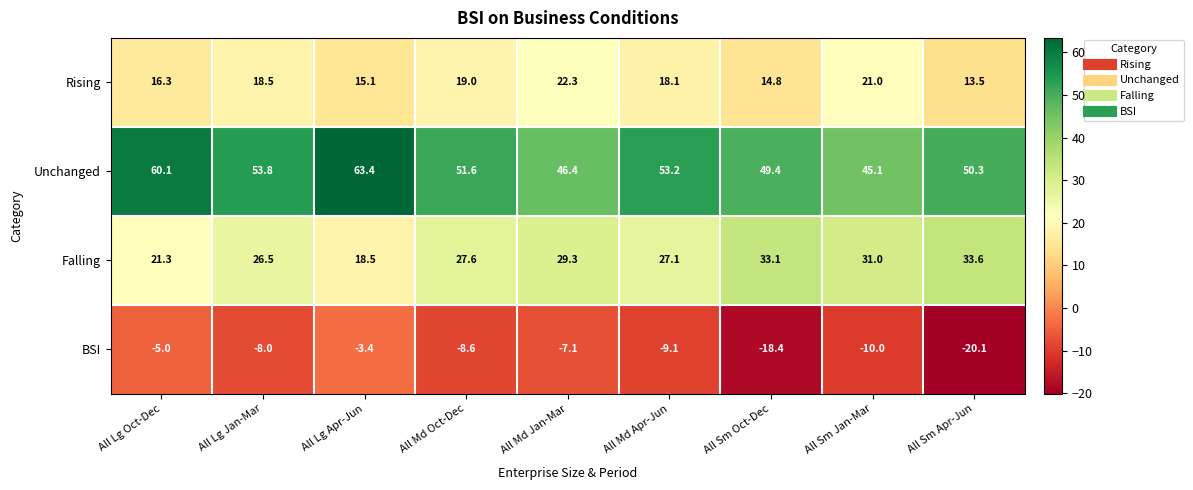

True or false: Unchanged has a value of 63.4 at All Lg Apr-Jun.

True